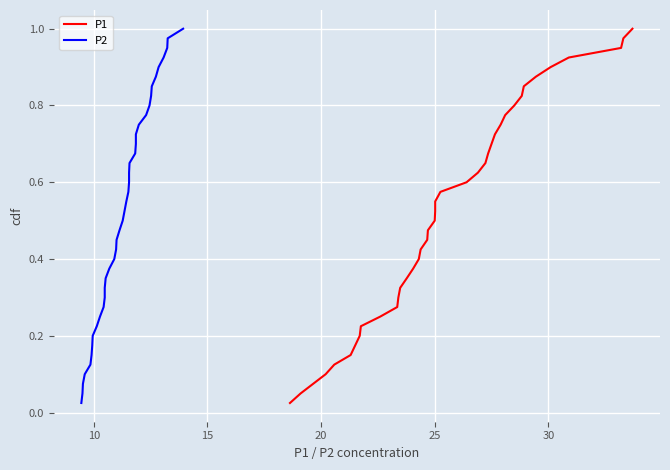

Reading left to right, transcribe all the data shown in this chart.

P1: 0.0	0.1	0.1	0.1	0.1	0.1	0.2	0.2	0.2	0.2	0.3	0.3	0.3	0.3	0.4	0.4	0.4	0.5	0.5	0.5	0.5	0.6	0.6	0.6	0.6	0.7	0.7	0.7	0.7	0.8	0.8	0.8	0.8	0.8	0.9	0.9	0.9	0.9	1.0	1.0
P2: 0.0	0.1	0.1	0.1	0.1	0.1	0.2	0.2	0.2	0.2	0.3	0.3	0.3	0.3	0.4	0.4	0.4	0.5	0.5	0.5	0.5	0.6	0.6	0.6	0.6	0.7	0.7	0.7	0.7	0.8	0.8	0.8	0.8	0.8	0.9	0.9	0.9	0.9	1.0	1.0